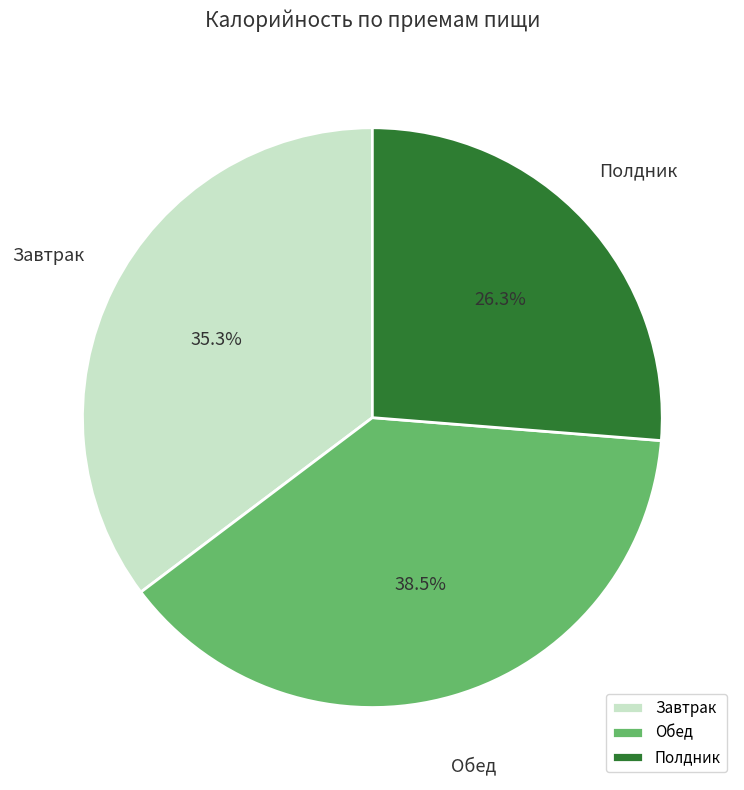

What portion of the pie excludes Полдник?

73.7%